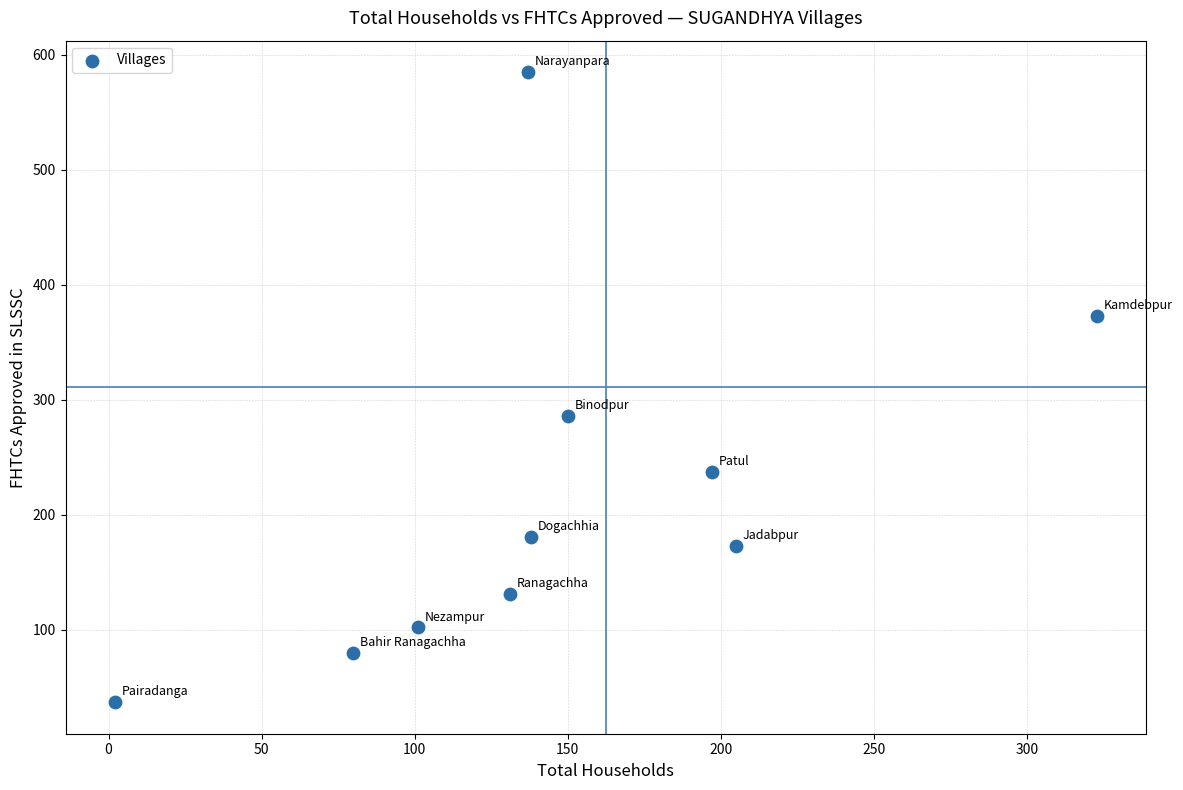

What Y value in the scatter plot is closest to 311?

286